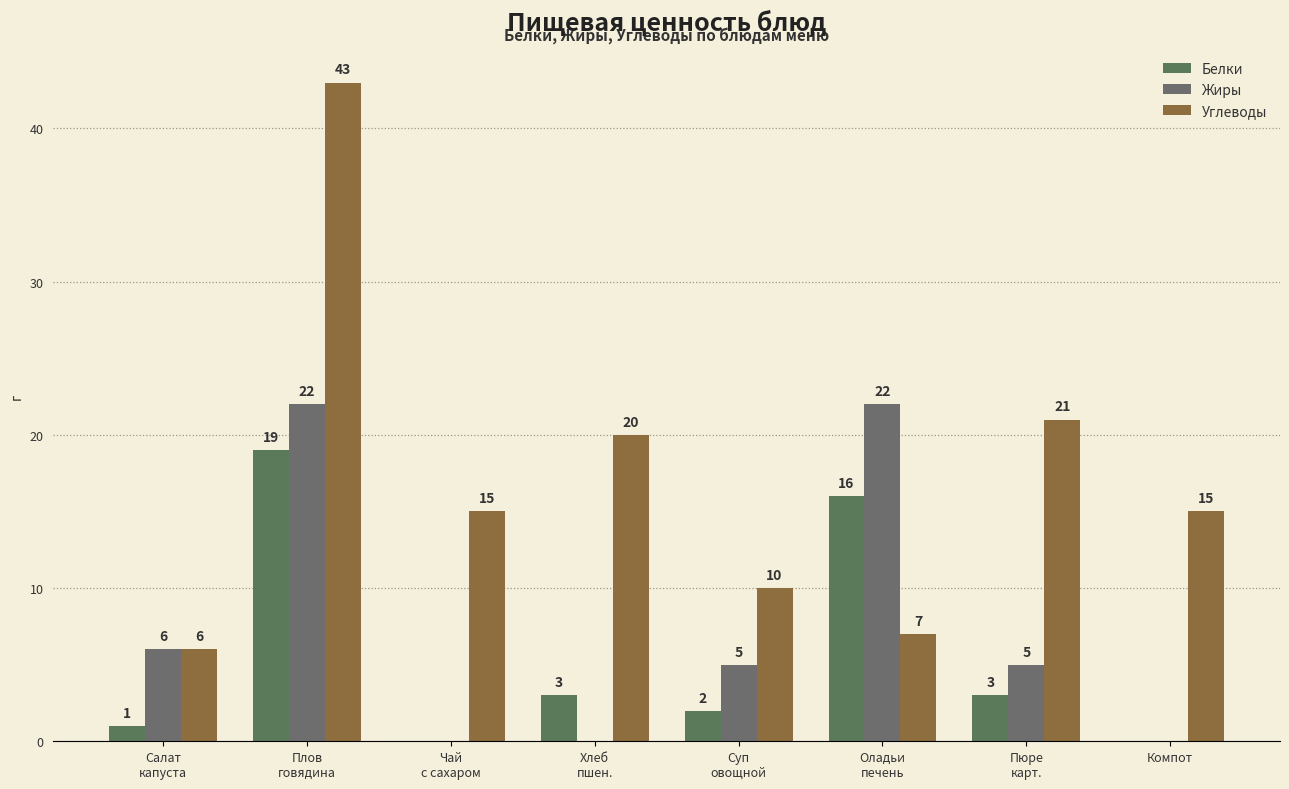

What is the sum of all Белки values?

44